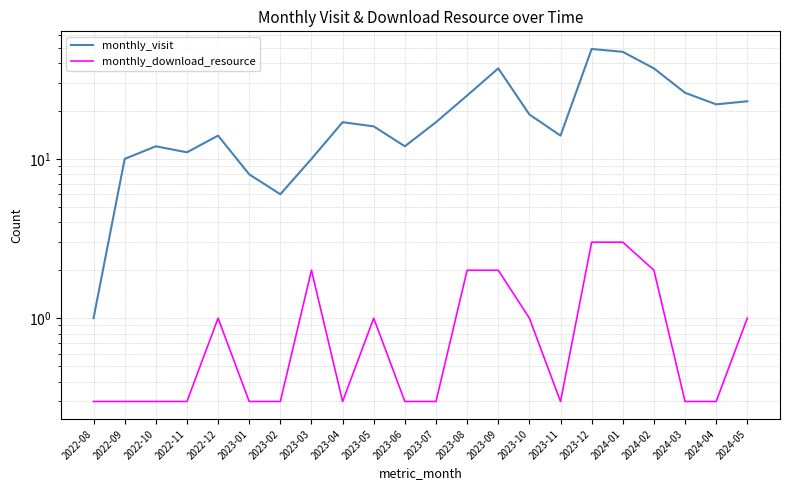

What is the average value of the monthly_download_resource series?

1.0